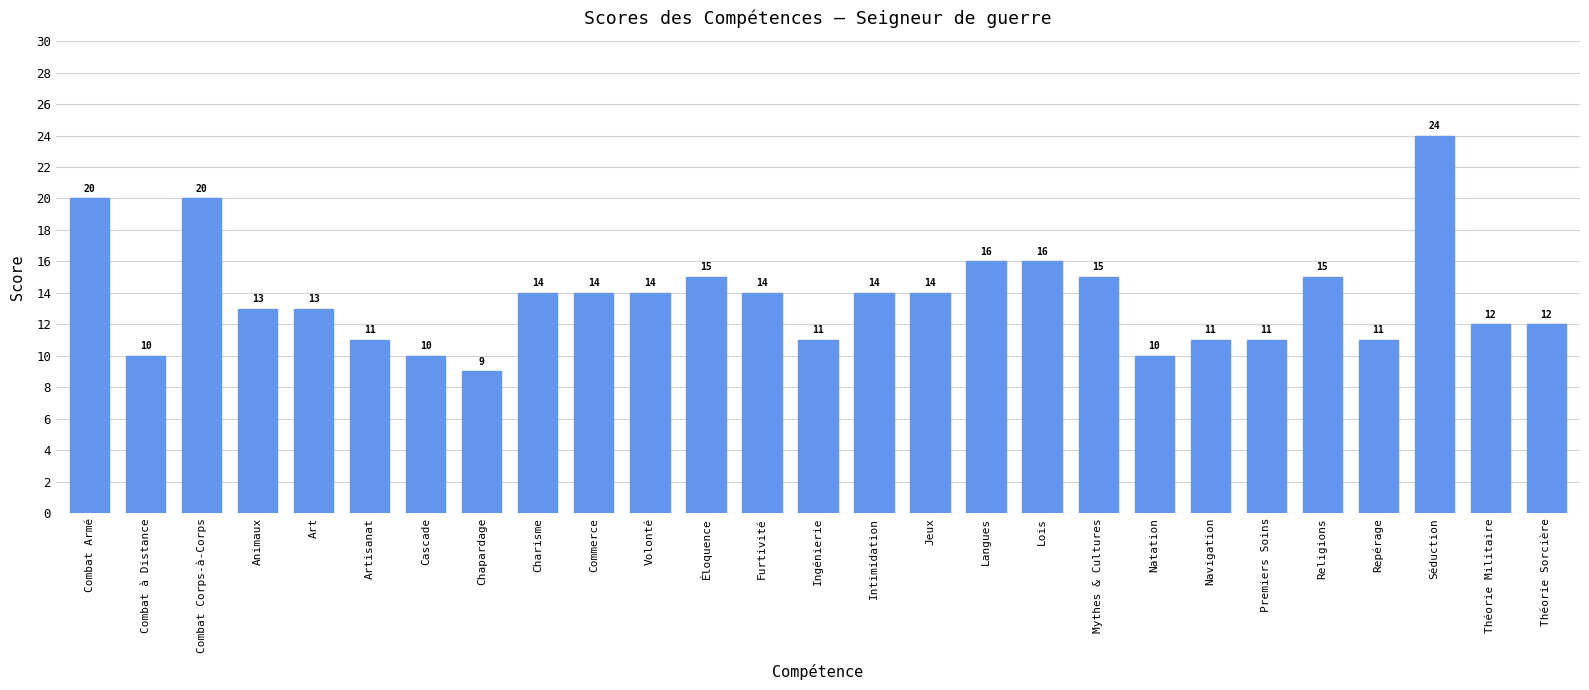

Reading left to right, extract all data points from this chart.

Combat Armé=20	Combat à Distance=10	Combat Corps-à-Corps=20	Animaux=13	Art=13	Artisanat=11	Cascade=10	Chapardage=9	Charisme=14	Commerce=14	Volonté=14	Éloquence=15	Furtivité=14	Ingénierie=11	Intimidation=14	Jeux=14	Langues=16	Lois=16	Mythes & Cultures=15	Natation=10	Navigation=11	Premiers Soins=11	Religions=15	Repérage=11	Séduction=24	Théorie Militaire=12	Théorie Sorcière=12